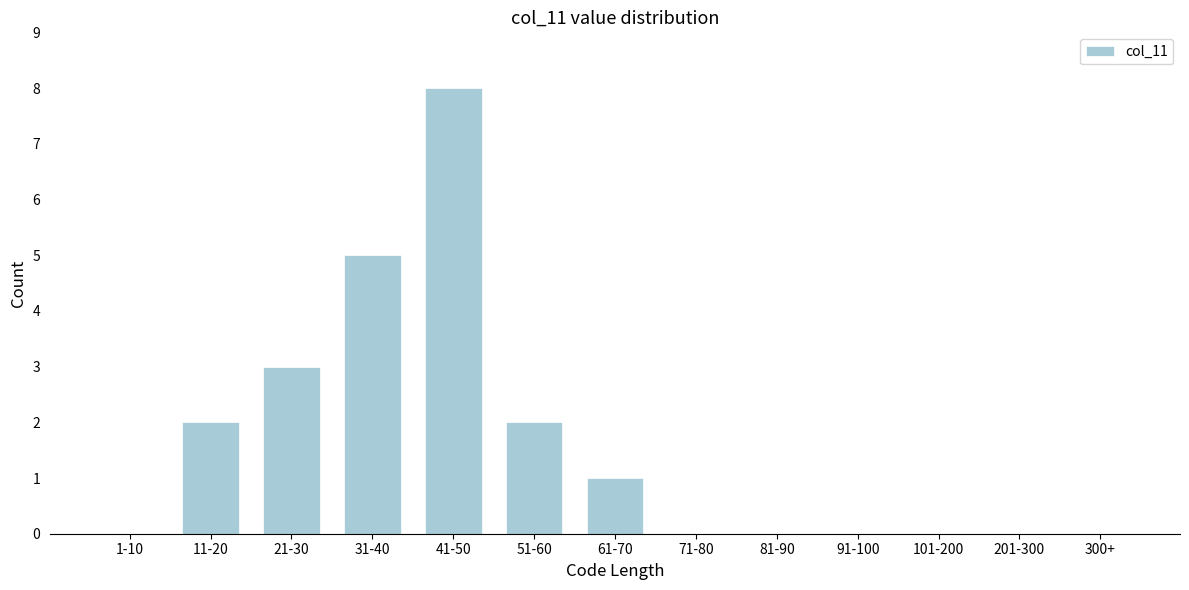

Reading left to right, transcribe all the data shown in this chart.

1-10=0	11-20=2	21-30=3	31-40=5	41-50=8	51-60=2	61-70=1	71-80=0	81-90=0	91-100=0	101-200=0	201-300=0	300+=0